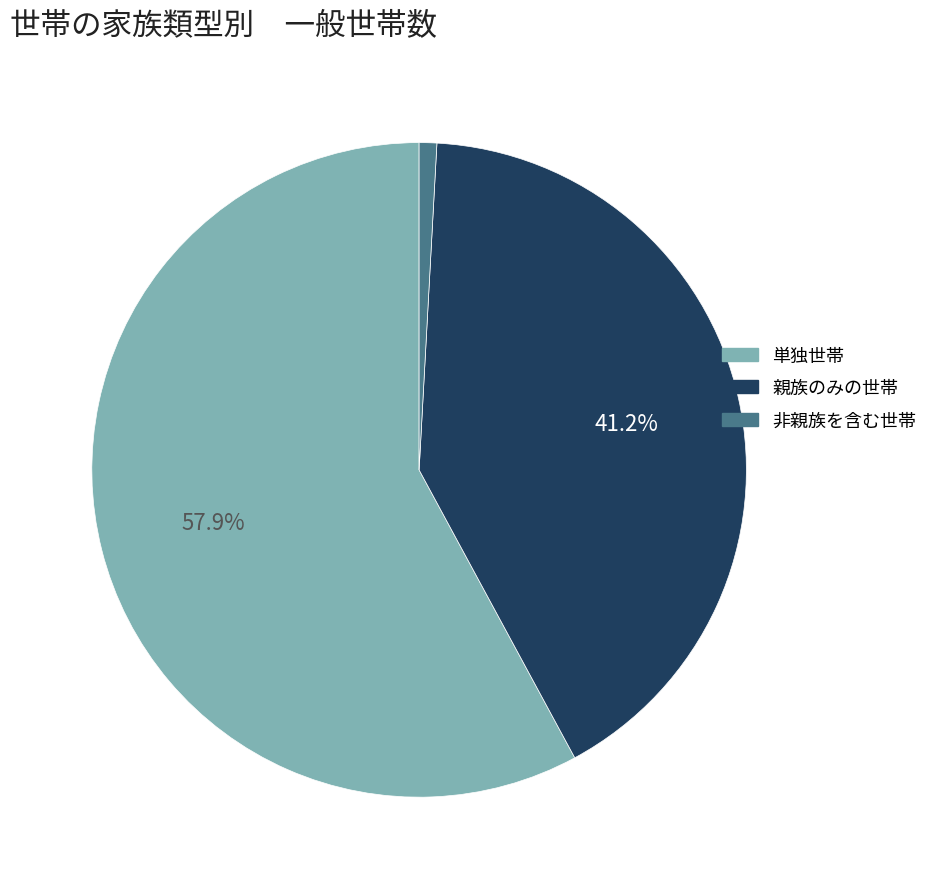

True or false: 単独世帯 accounts for 72% of the total.

False